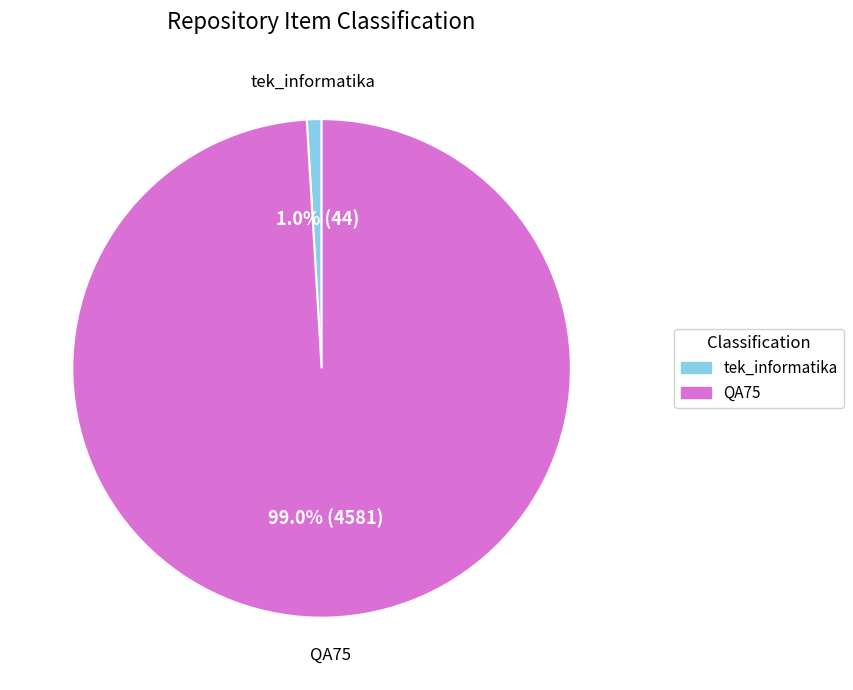

Rank the categories by value from lowest to highest.

tek_informatika, QA75